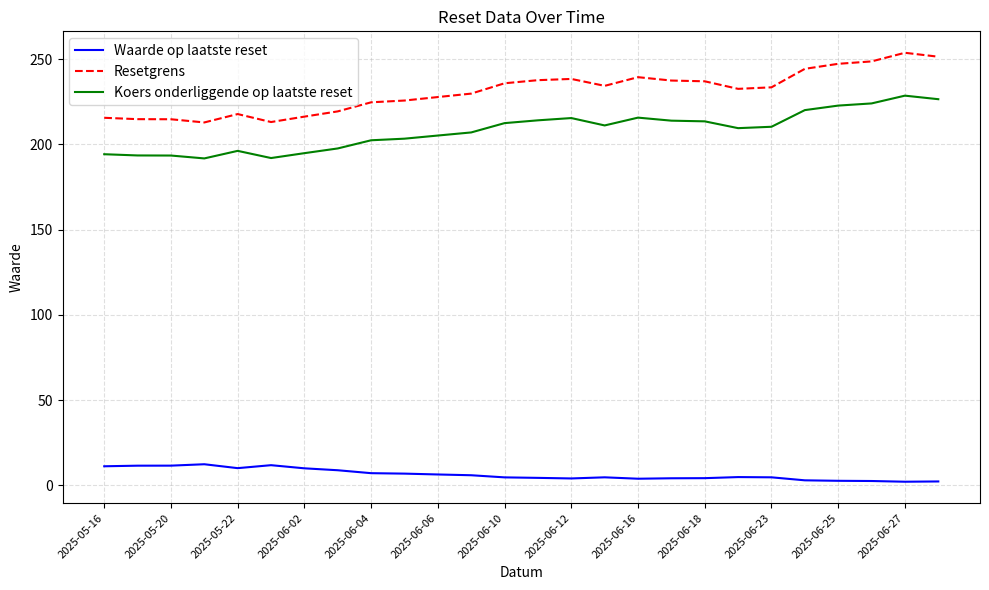

What is the greatest value displayed?

253.7